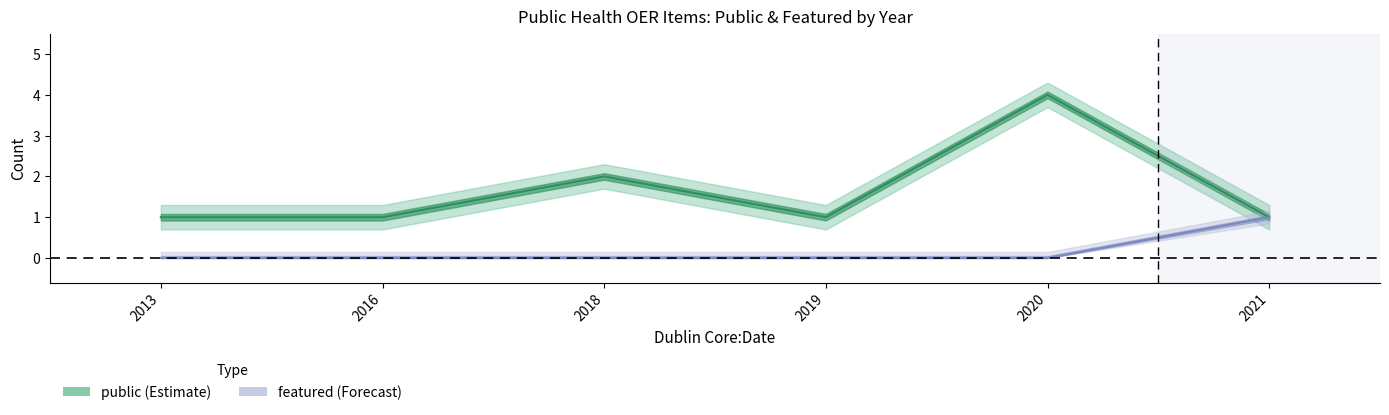

What is the difference between the maximum and minimum values in the featured series?

1